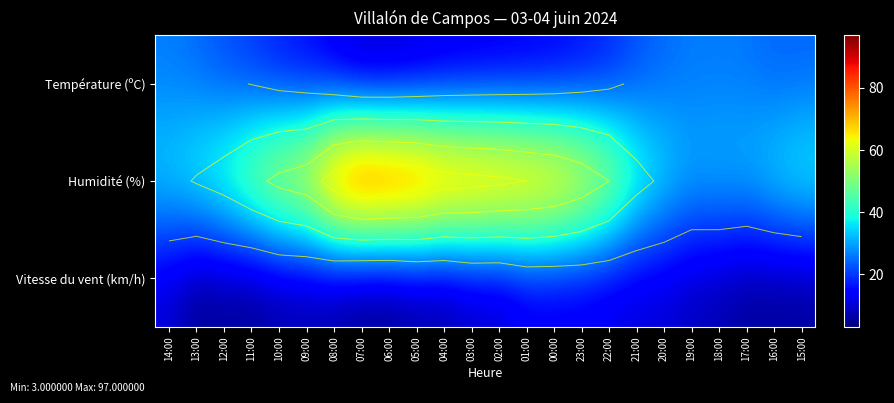

At which category does the chart reach its peak across all series?

07:00